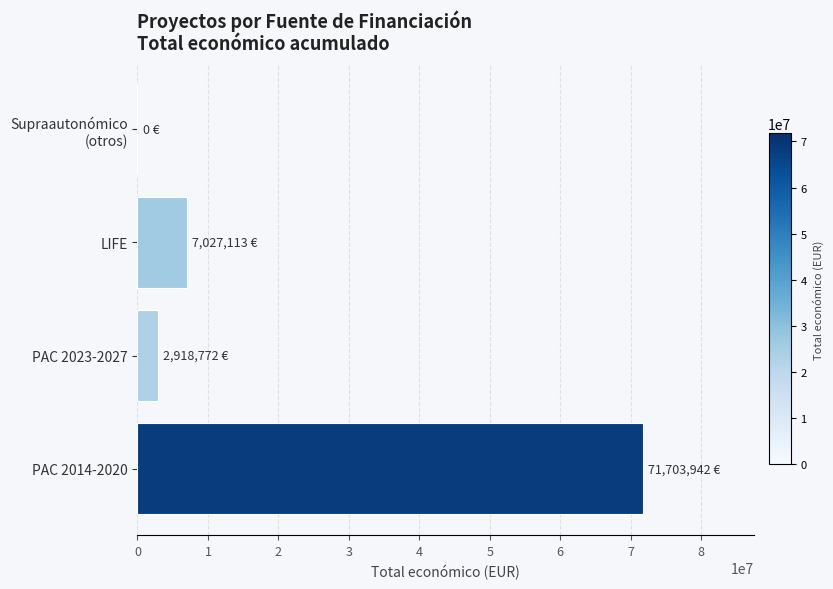

Approximately how many times larger is the value at PAC 2023-2027 compared to LIFE?

0.4